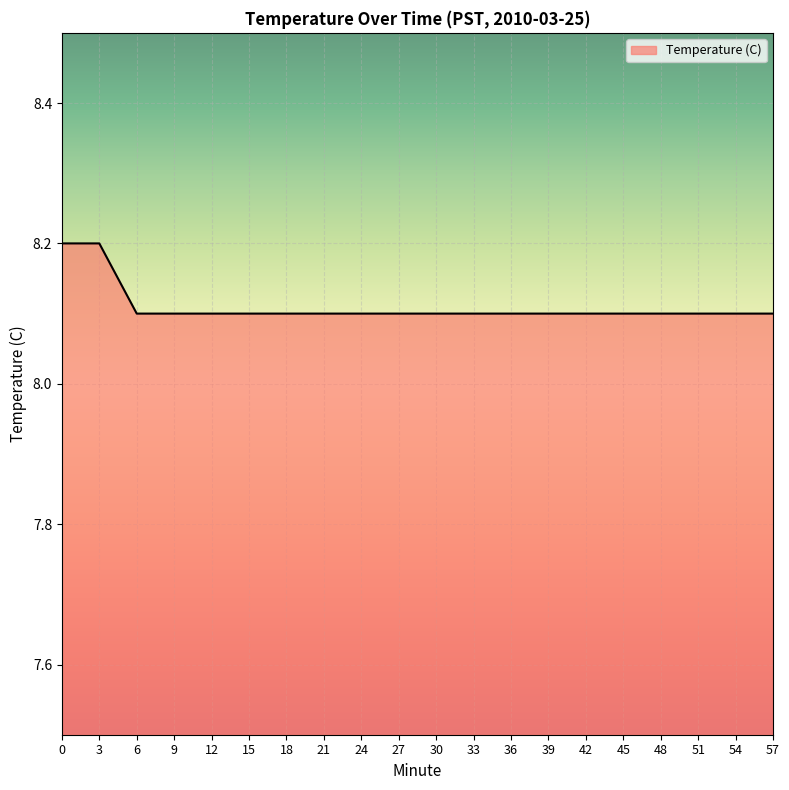

What is the minimum value shown in the chart?

8.1